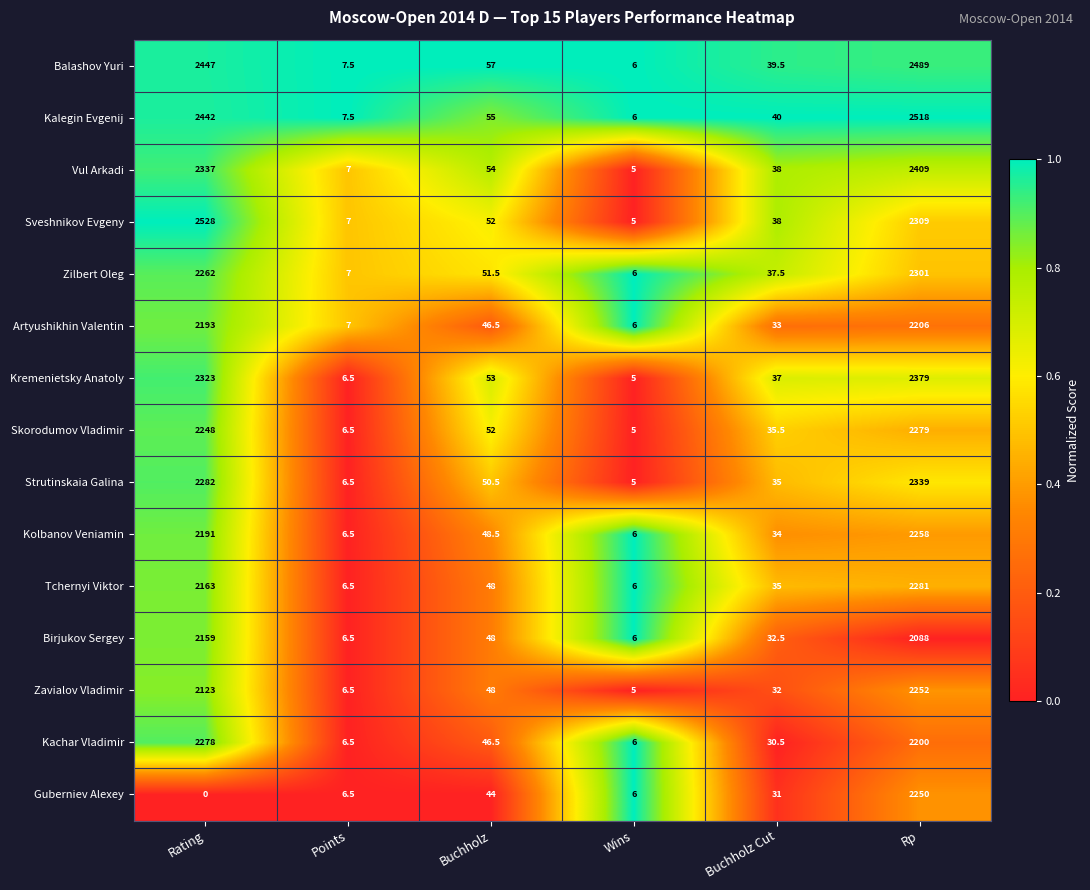

Read the Vul Arkadi value at Points.

7.0